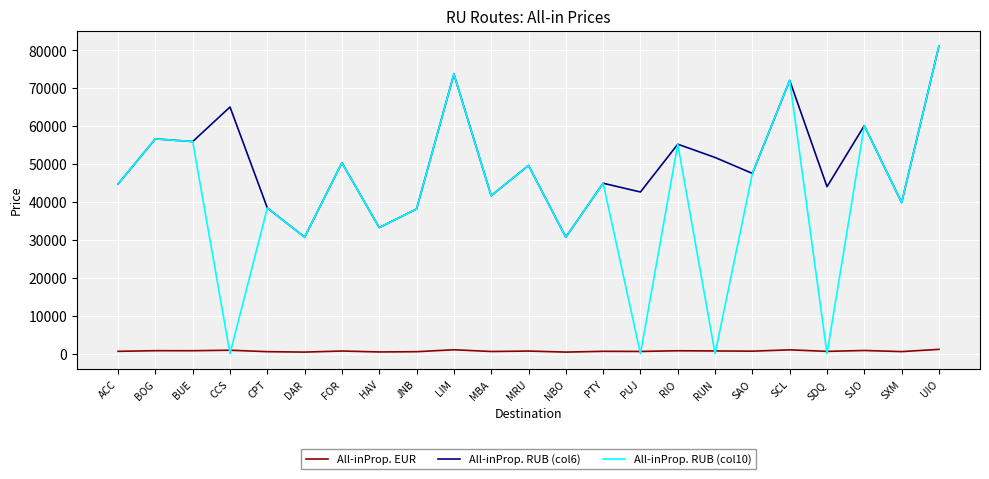

True or false: All-inProp. EUR and All-inProp. RUB (col6) intersect in this chart.

False